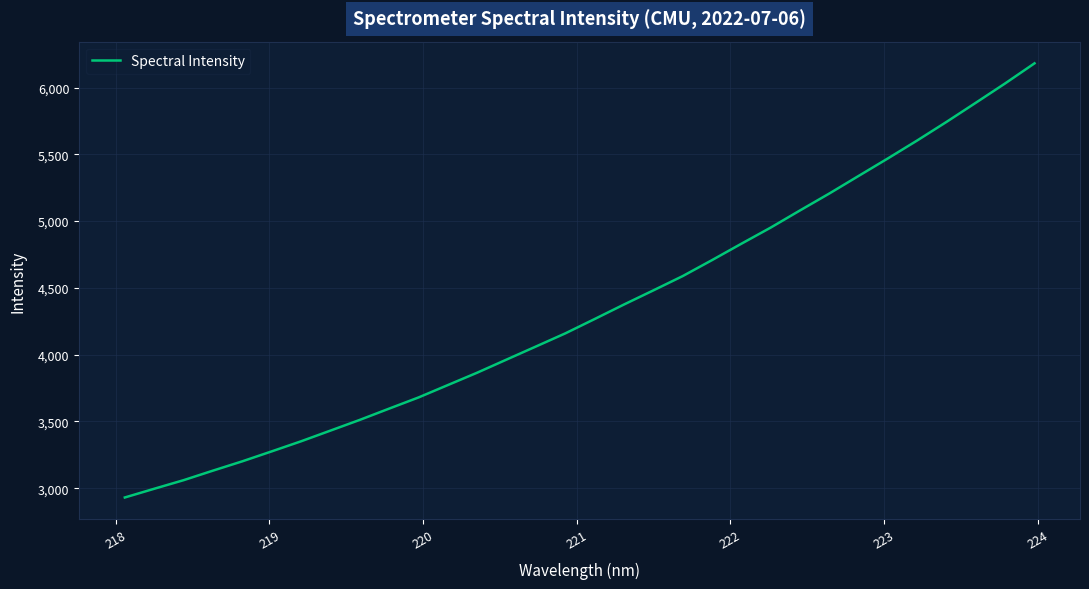

What is the difference between the maximum and minimum values?

3251.8